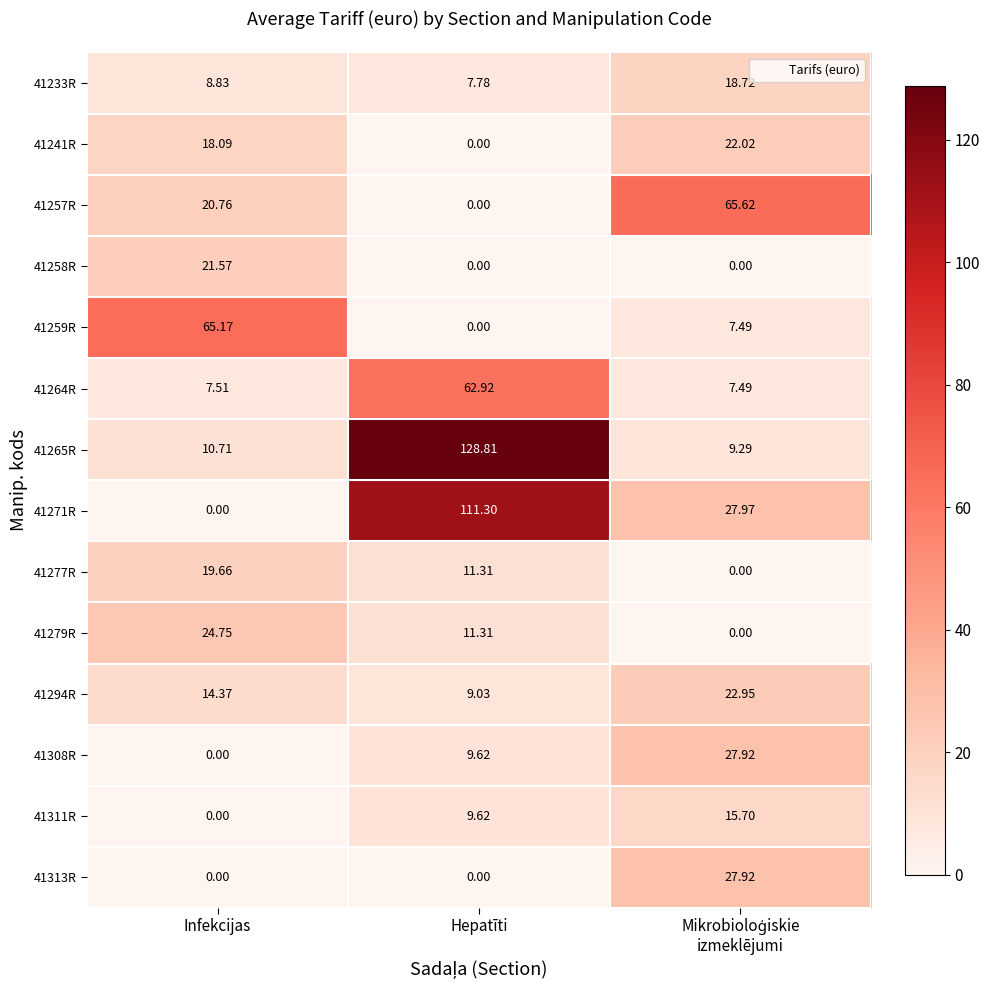

Count the number of data series in this chart.

14